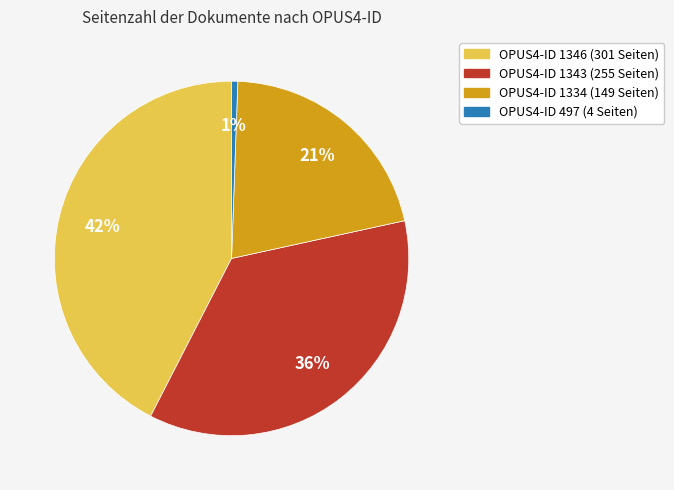

Which has a higher value, OPUS4-ID 1334 (149 Seiten) or OPUS4-ID 497 (4 Seiten)?

OPUS4-ID 1334 (149 Seiten)